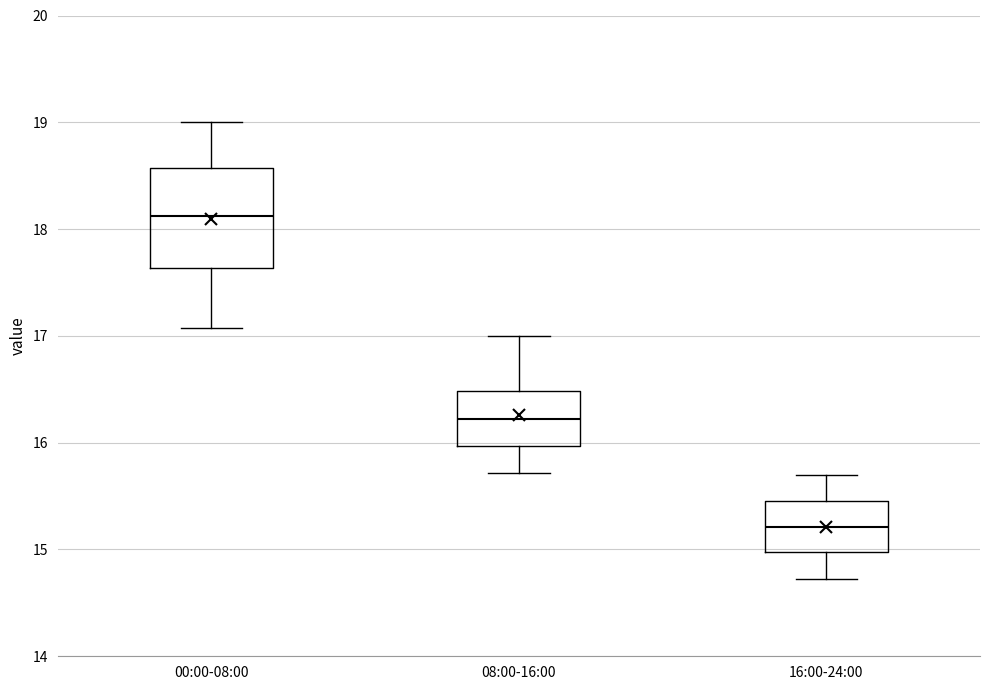

Which box has the lowest median line?

16:00-24:00